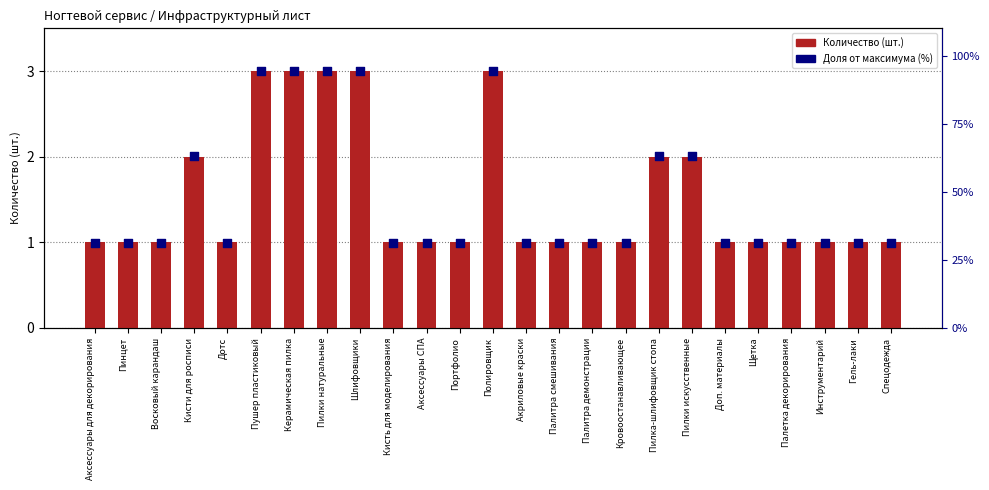

At which category is the sum across all series the highest?

Пушер пластиковый